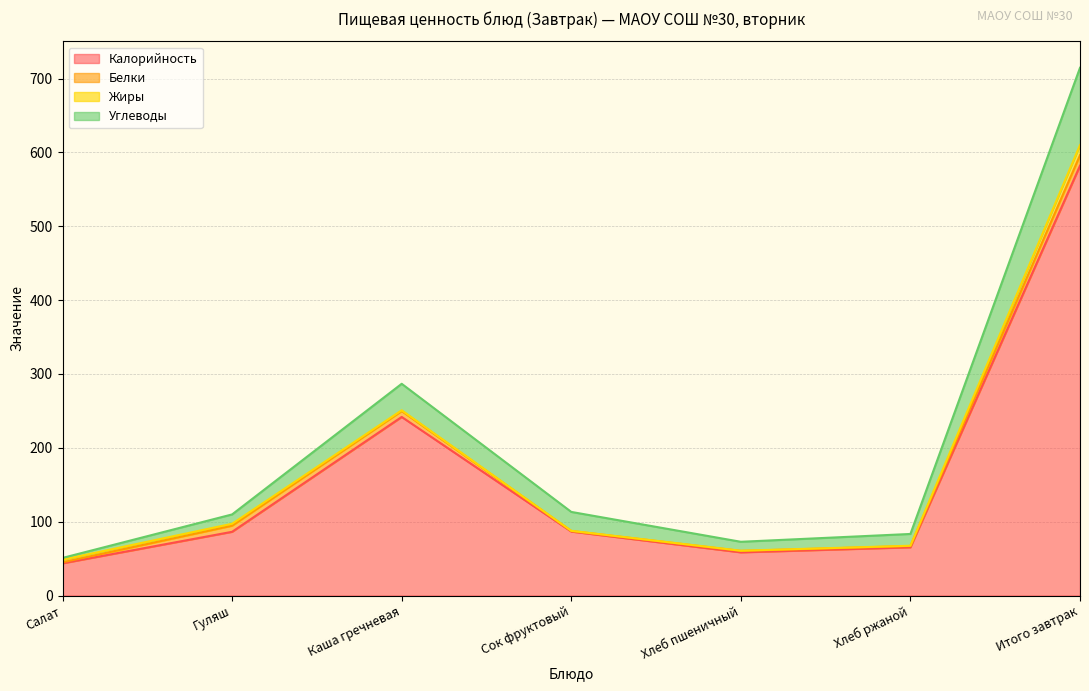

Which category has the highest value in the Калорийность series?

Итого завтрак